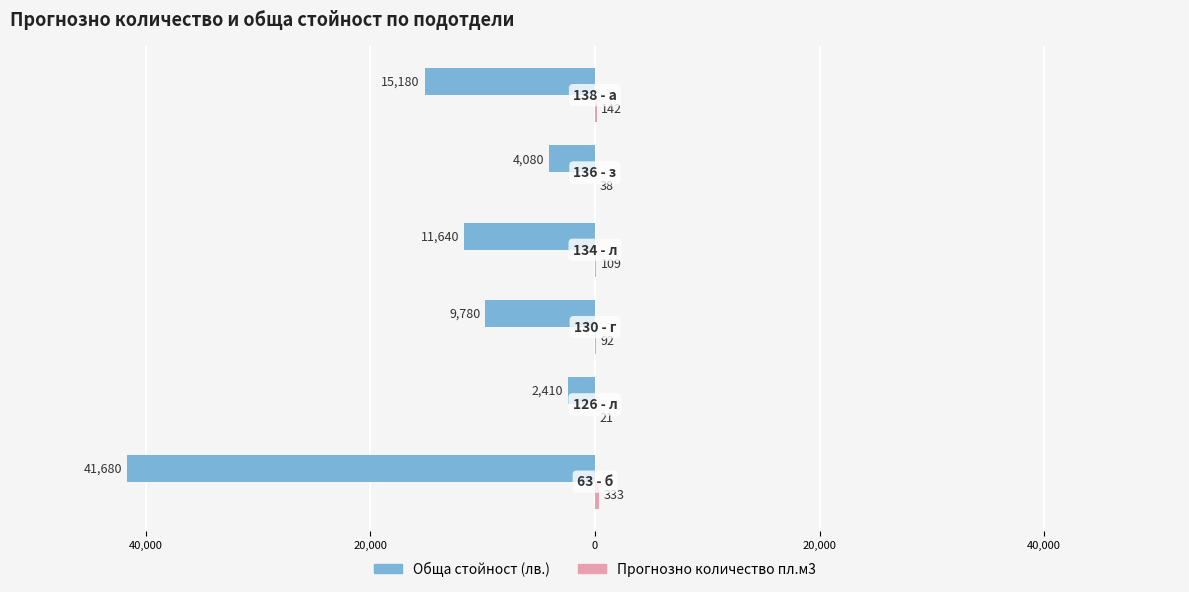

What are all the series names shown in the legend?

Обща стойност (лв.), Прогнозно количество пл.м3